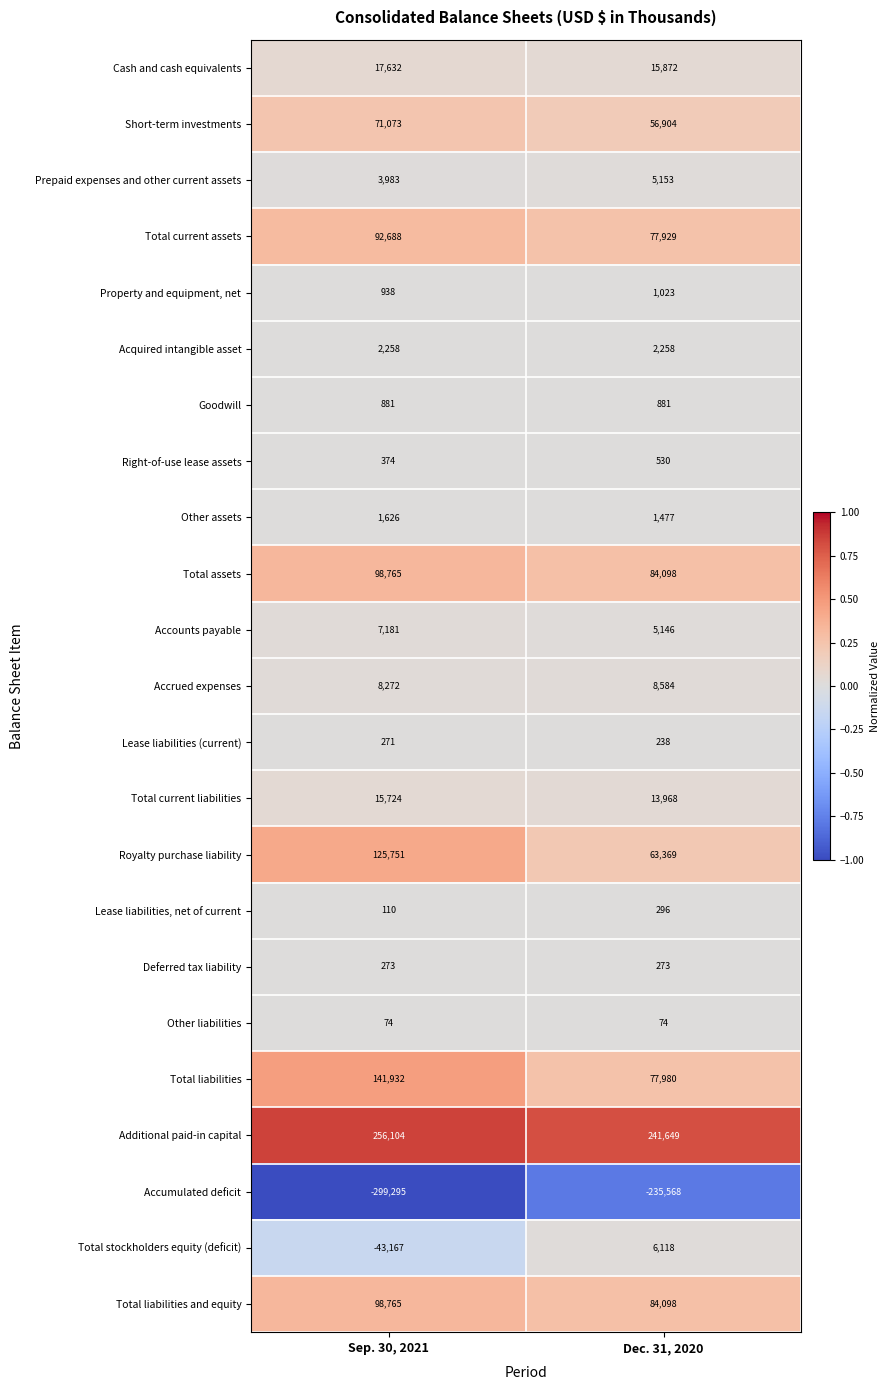

At how many categories does at least one series exceed 0?

2